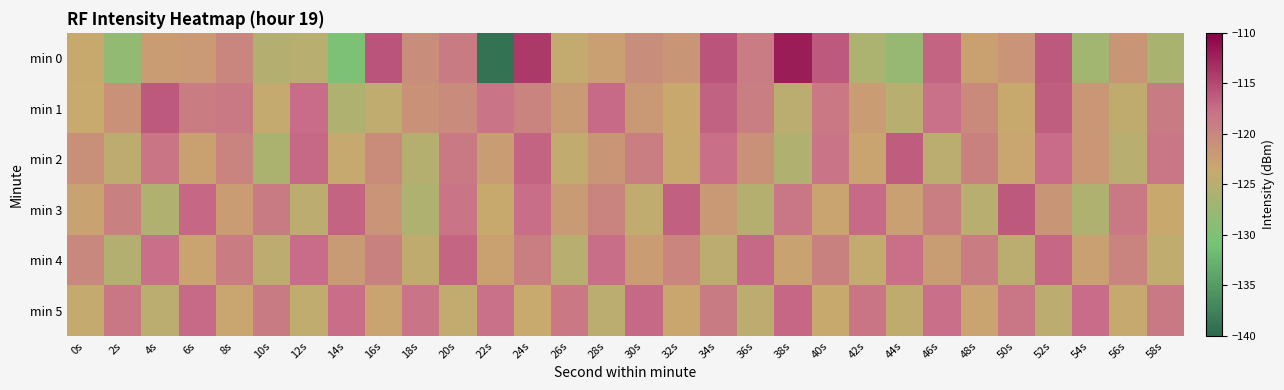

Between 40s and 38s, which is larger?

38s